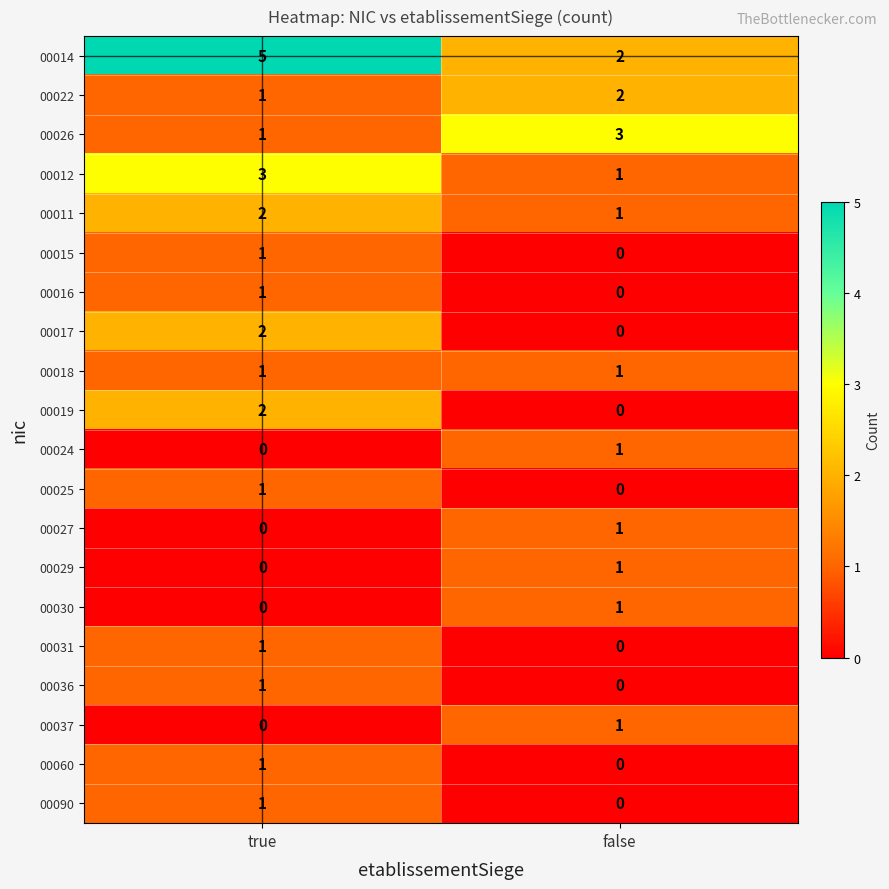

True or false: 00029 has a value of 1 at false.

True